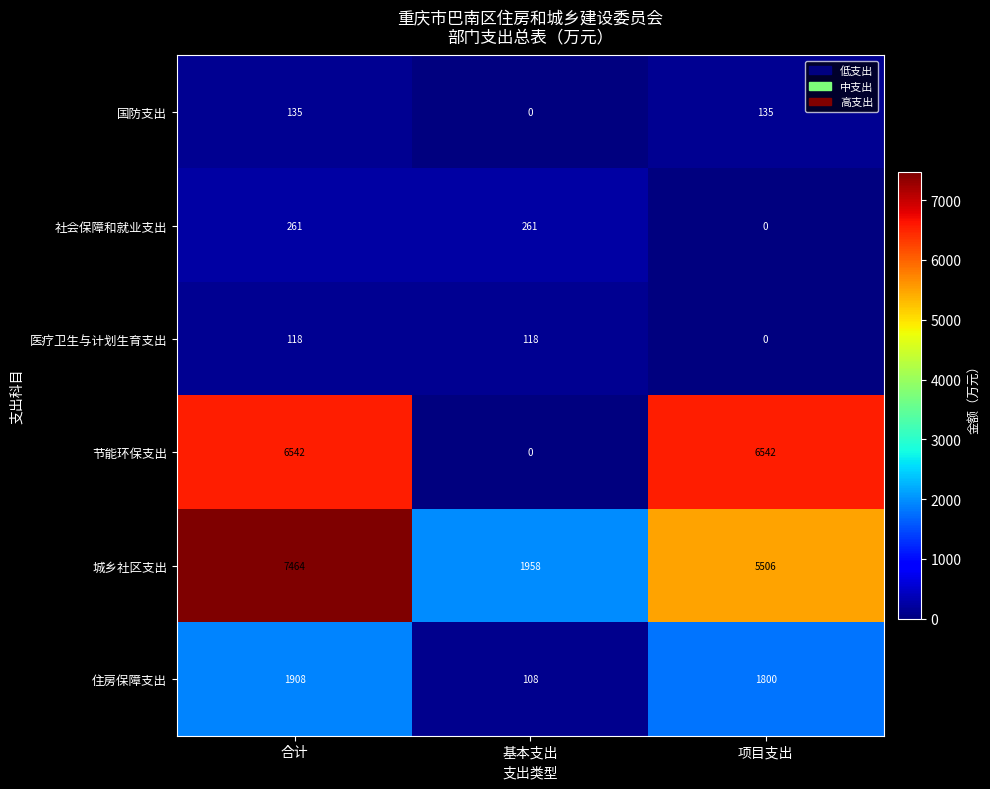

The value of 国防支出 at 合计 is 135. True or false?

True